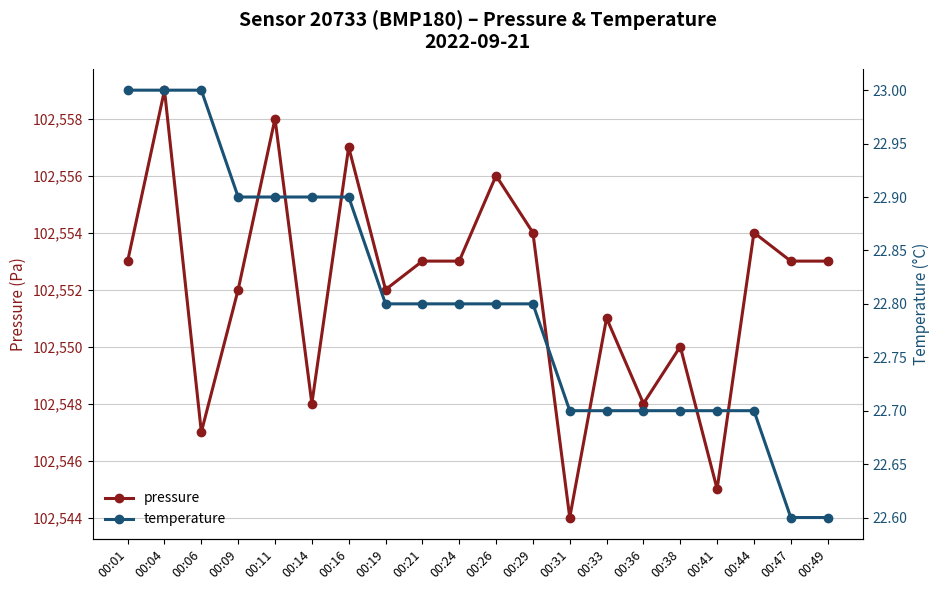

Reading left to right, list all the values displayed in this chart.

pressure: 00:01=102553.0	00:04=102559.0	00:06=102547.0	00:09=102552.0	00:11=102558.0	00:14=102548.0	00:16=102557.0	00:19=102552.0	00:21=102553.0	00:24=102553.0	00:26=102556.0	00:29=102554.0	00:31=102544.0	00:33=102551.0	00:36=102548.0	00:38=102550.0	00:41=102545.0	00:44=102554.0	00:47=102553.0	00:49=102553.0
temperature: 00:01=23.0	00:04=23.0	00:06=23.0	00:09=22.9	00:11=22.9	00:14=22.9	00:16=22.9	00:19=22.8	00:21=22.8	00:24=22.8	00:26=22.8	00:29=22.8	00:31=22.7	00:33=22.7	00:36=22.7	00:38=22.7	00:41=22.7	00:44=22.7	00:47=22.6	00:49=22.6